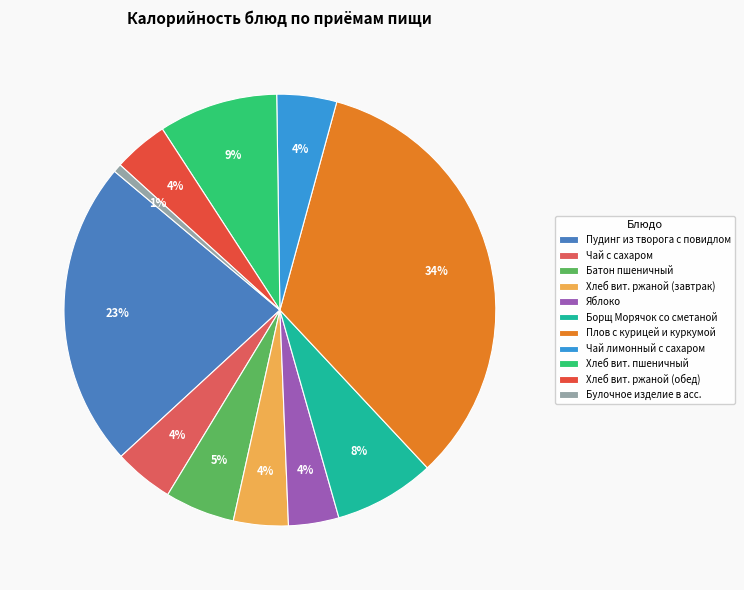

How many slices are in this pie chart?

11